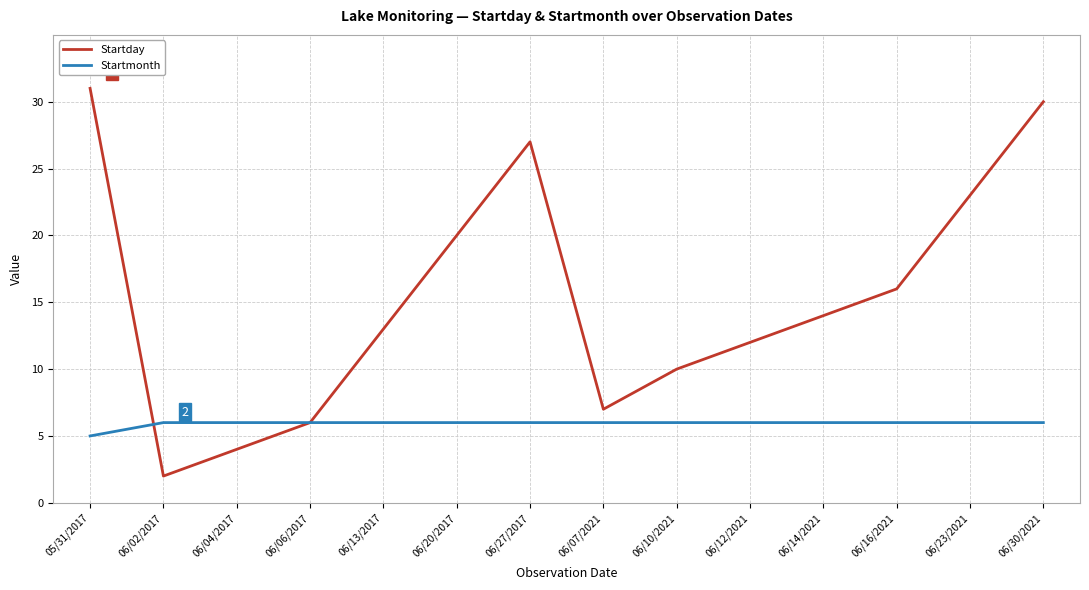

What is the highest value of the Startday series?

31